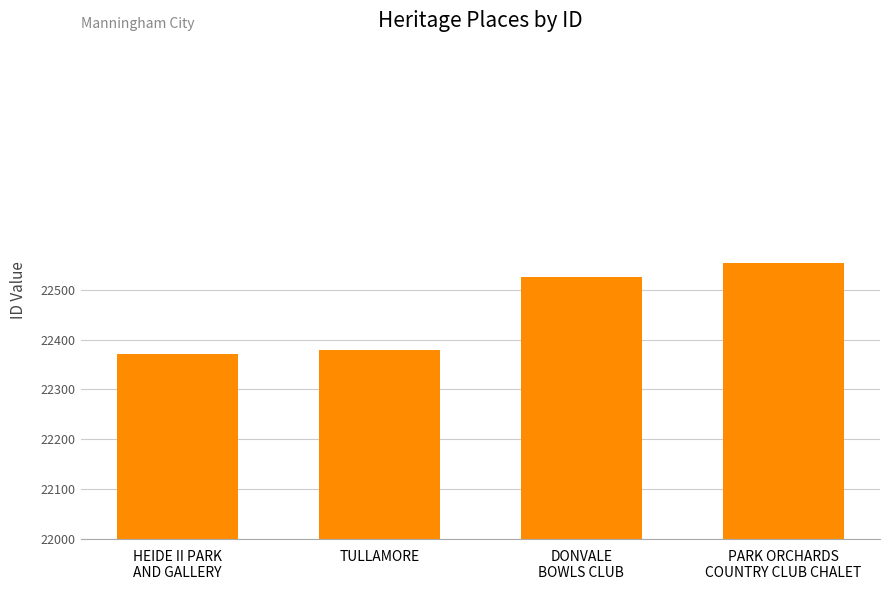

What is the minimum value shown in the chart?

22372